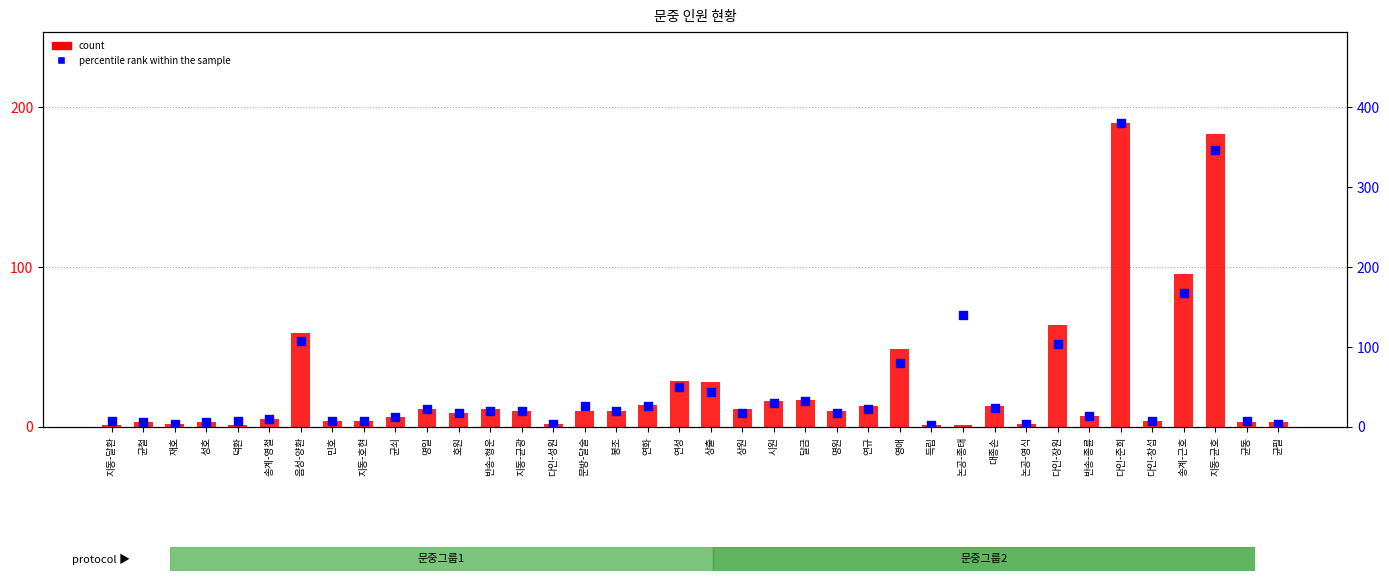

At how many categories does at least one series exceed 376?

1